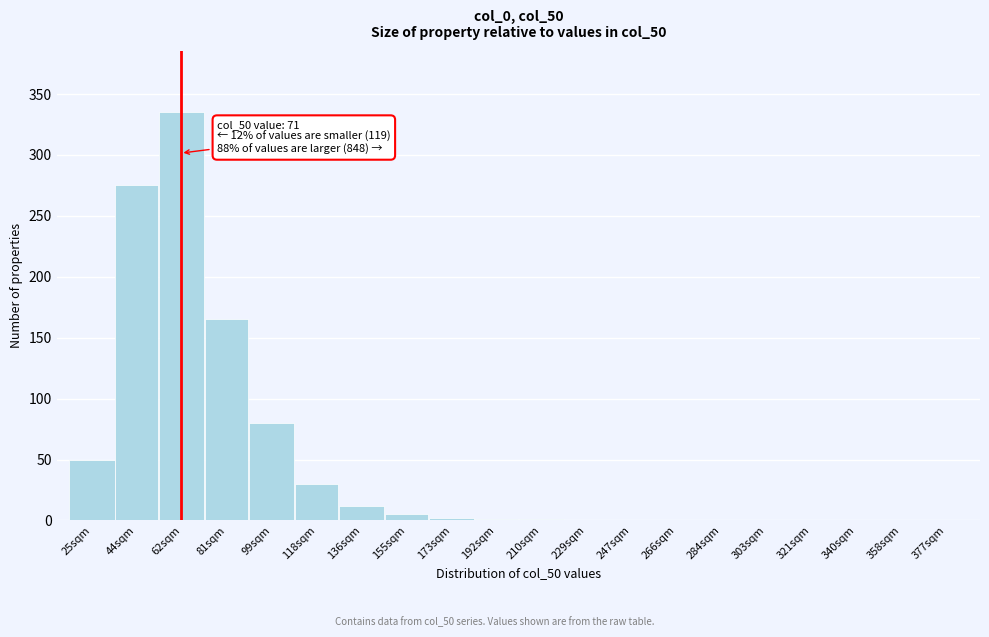

The chart shows a value of 275 at 44sqm. True or false?

True